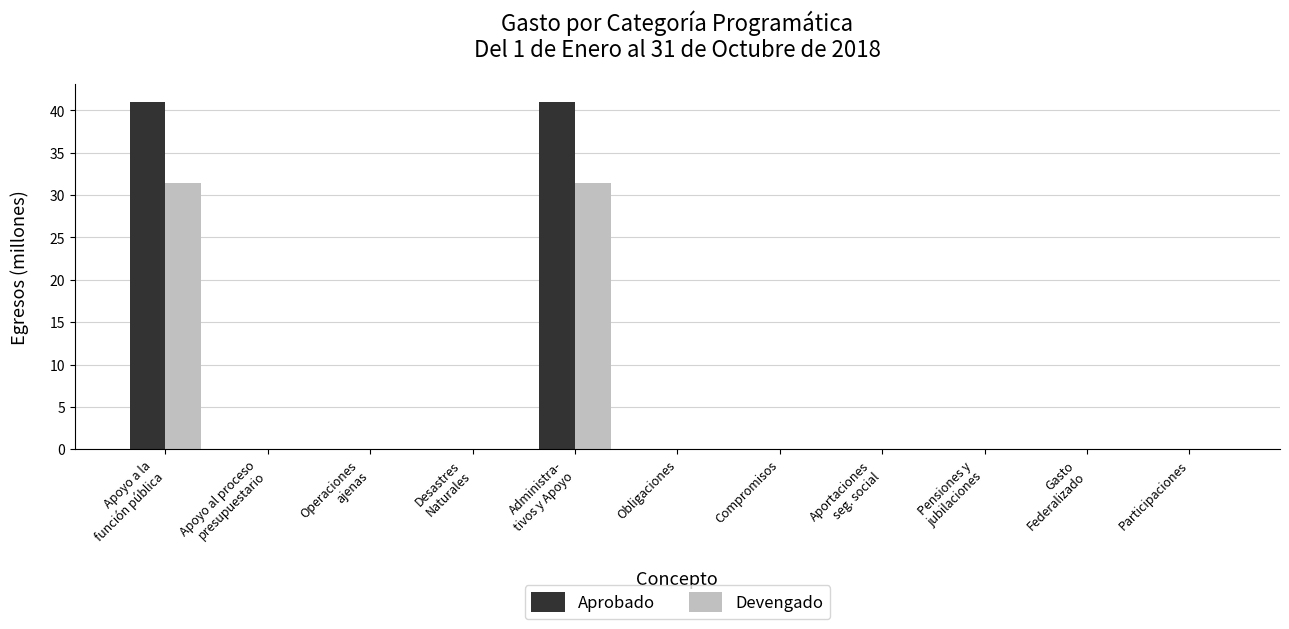

What is the maximum value shown in the chart?

41.0